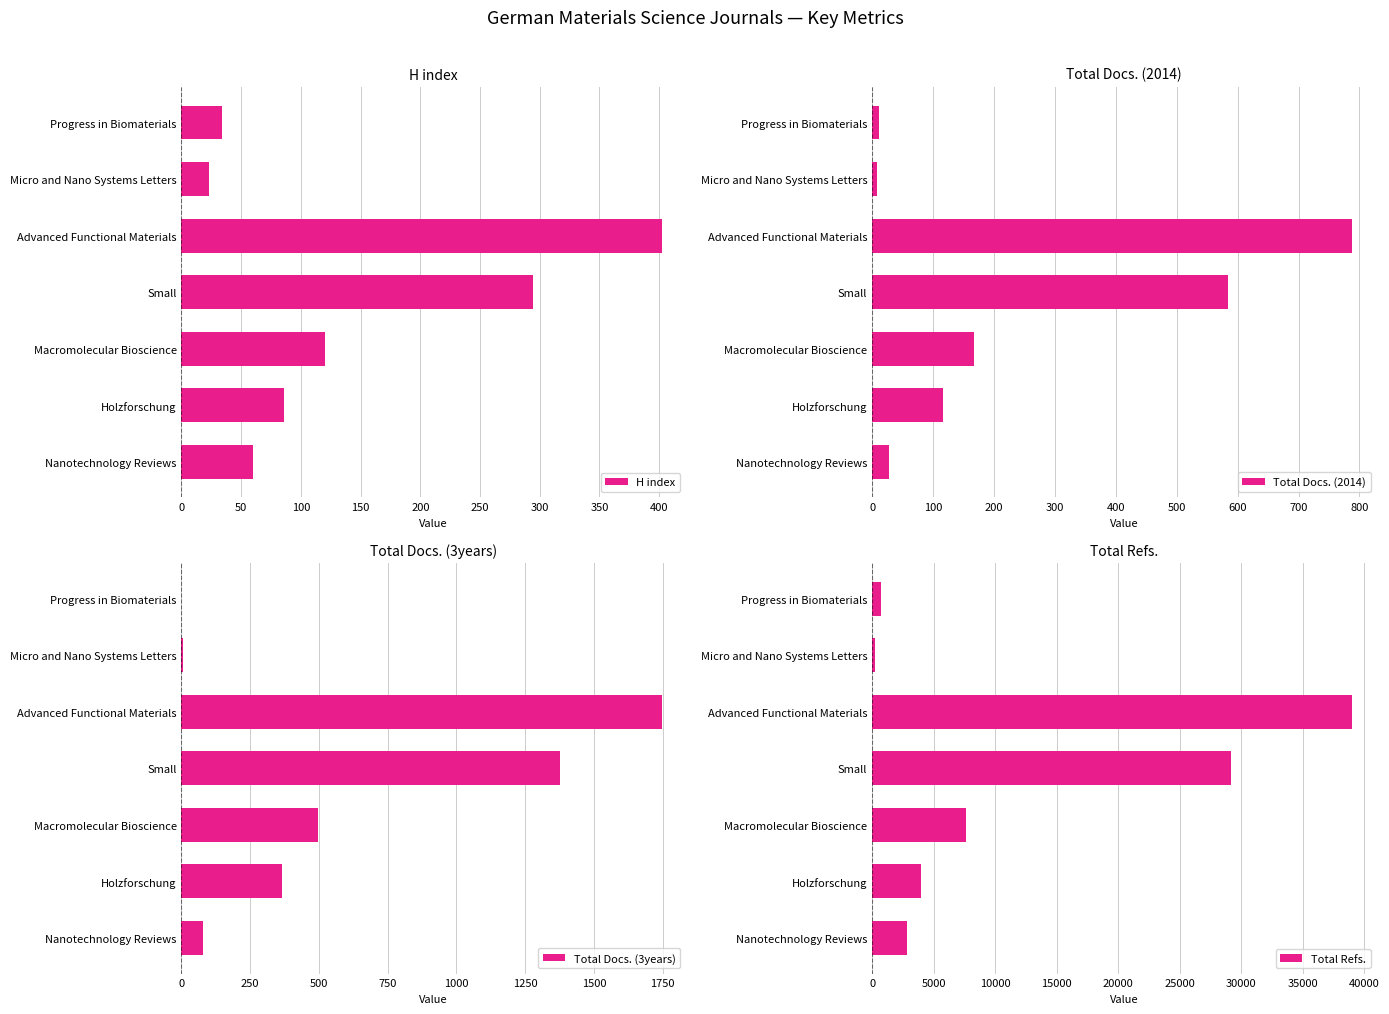

What value does the H index series have at Small?

294